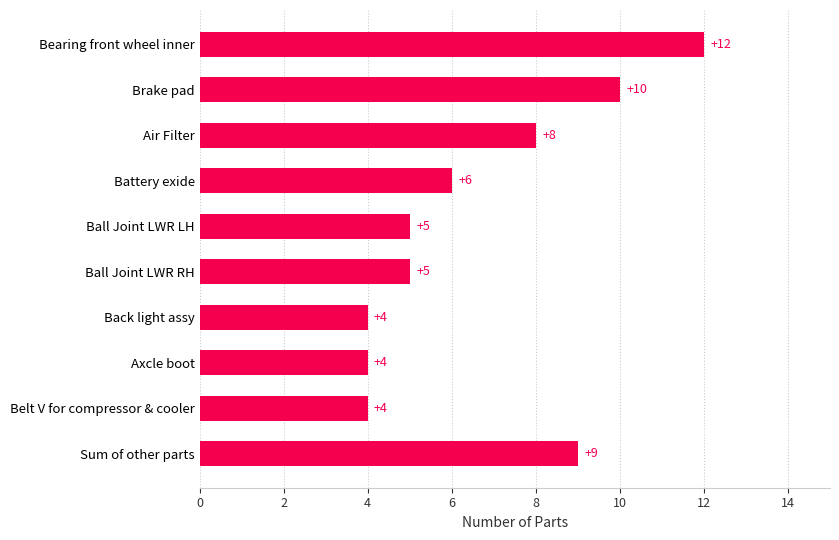

Which category has the highest value across all series?

Bearing front wheel inner